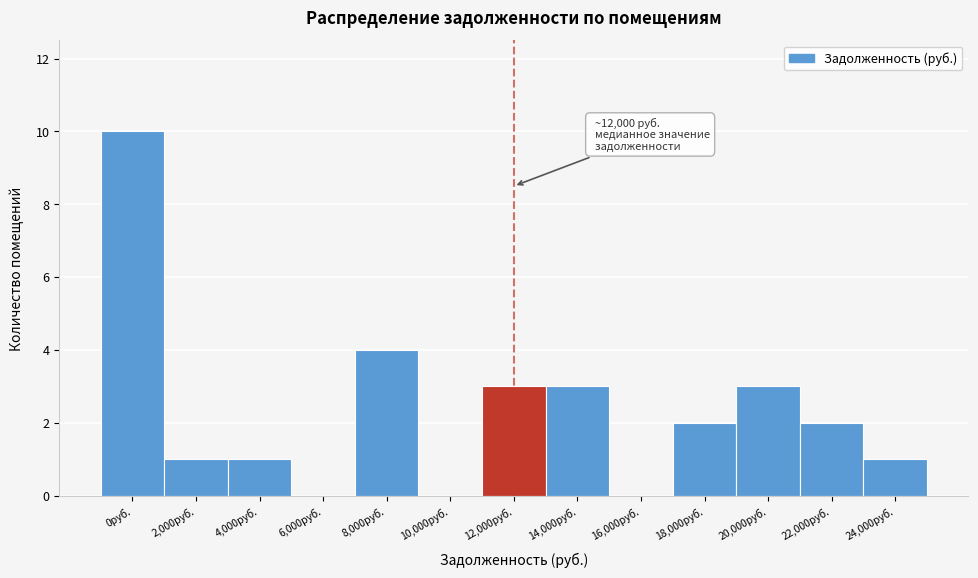

Reading right to left, extract all data points from this chart.

24,000руб.=1	22,000руб.=2	20,000руб.=3	18,000руб.=2	16,000руб.=0	14,000руб.=3	12,000руб.=3	10,000руб.=0	8,000руб.=4	6,000руб.=0	4,000руб.=1	2,000руб.=1	0руб.=10